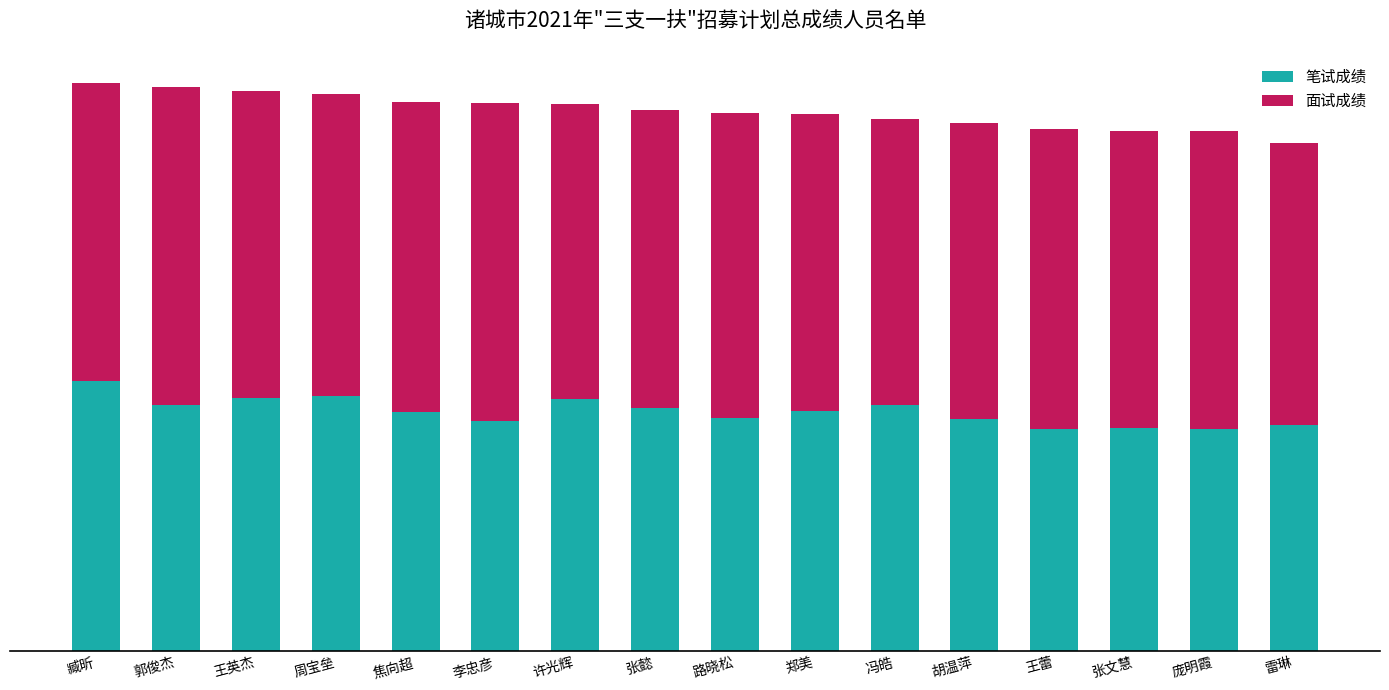

Between 王英杰 and 张文慧, which series saw the biggest shift?

笔试成绩